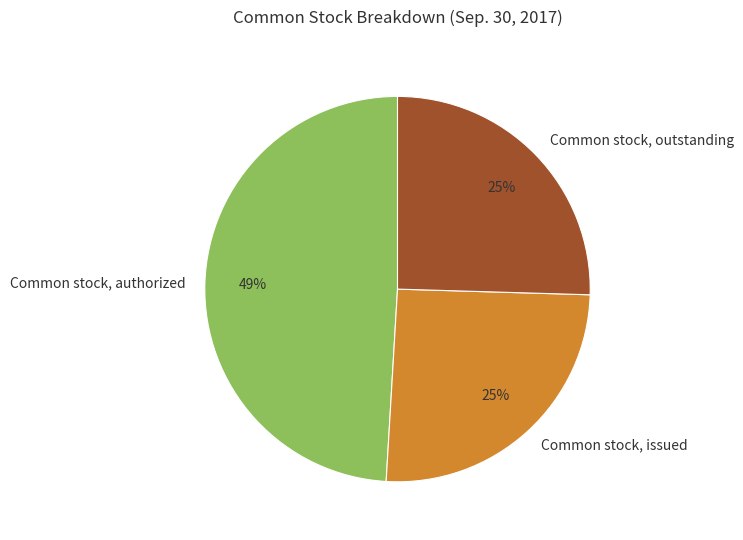

What is the largest slice in the pie chart?

Common stock, authorized